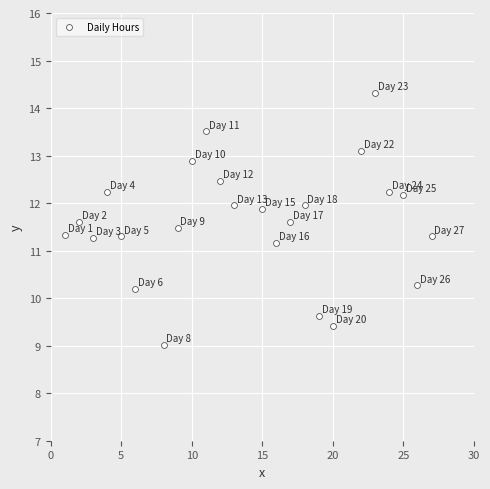

What is the range of X values (max minus min)?

26.0